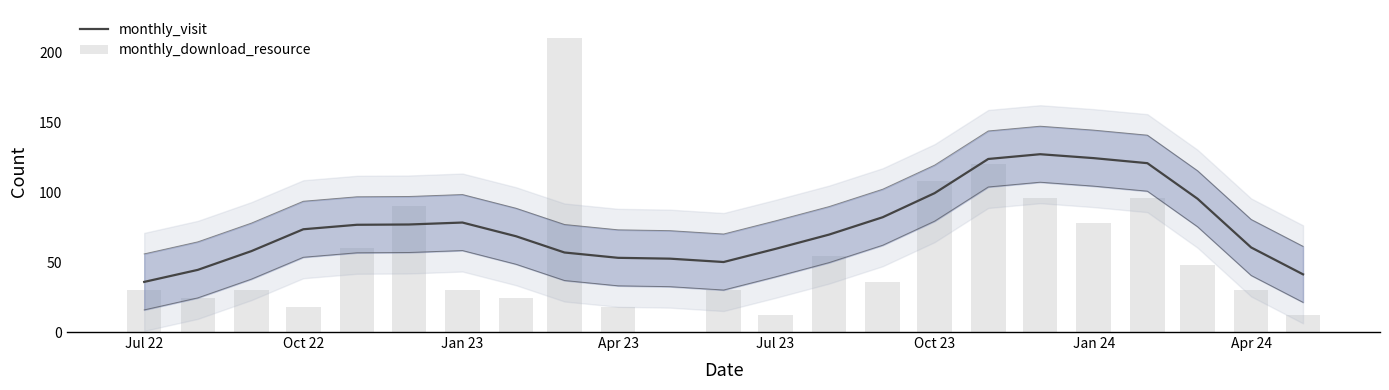

What is the average value of the monthly_download_resource series?

54.5